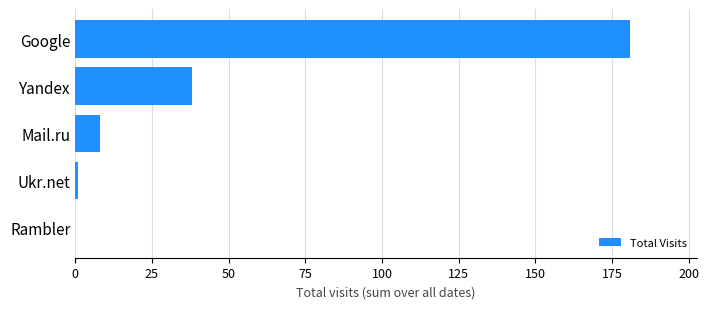

Where is the data nearest to the value 90?

Yandex